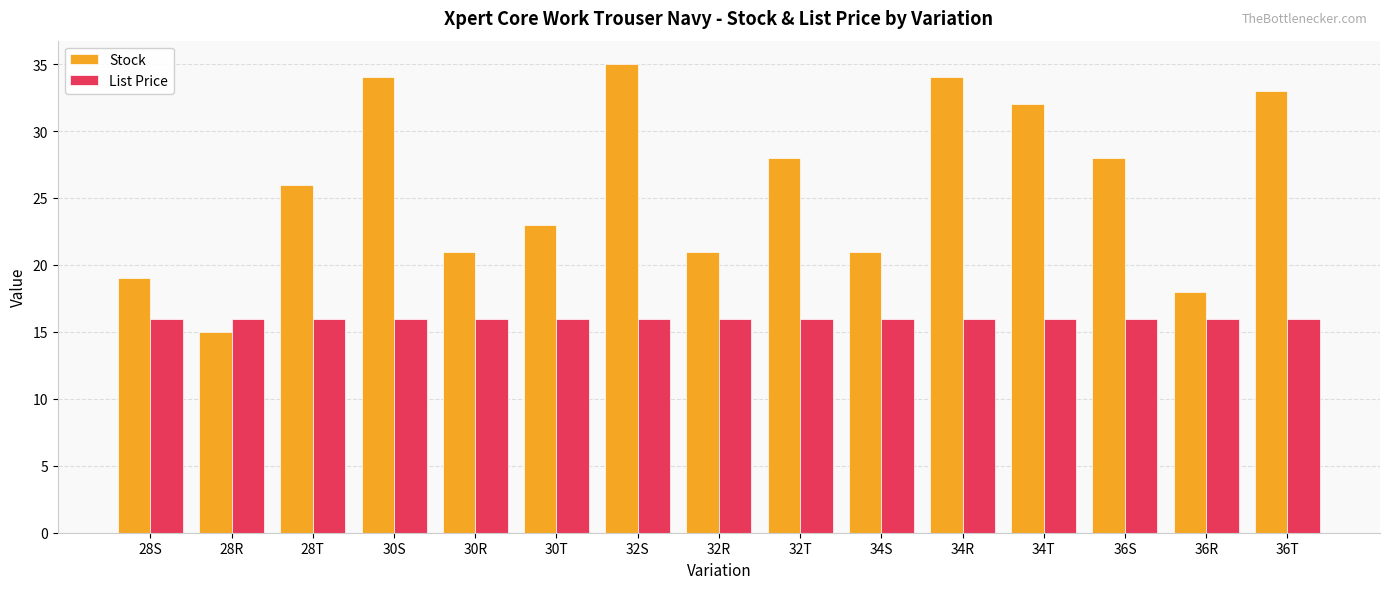

Which label corresponds to the smallest value in the chart?

28R